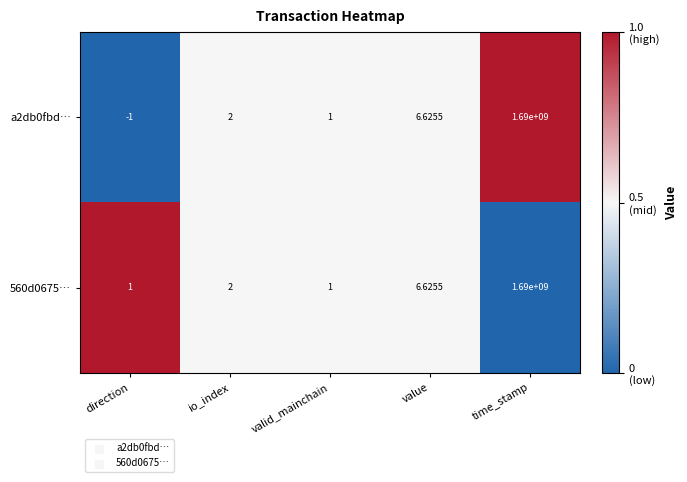

Rank the categories by a2db0fbd… value from lowest to highest.

direction, valid_mainchain, io_index, value, time_stamp